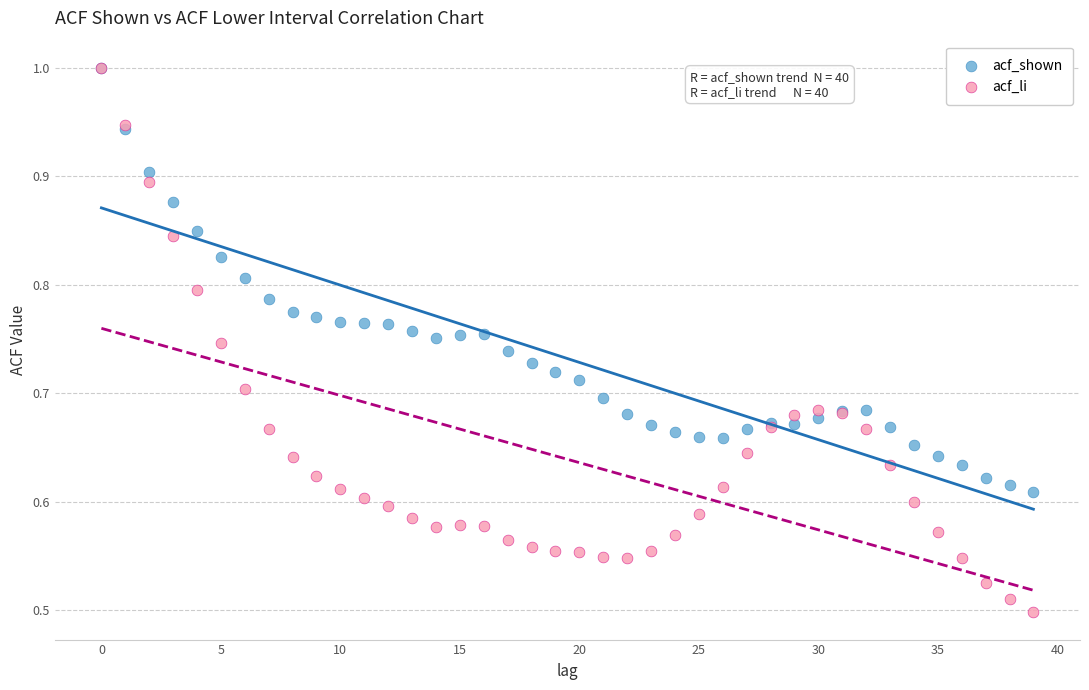

What are all the series names shown in the legend?

acf_shown, acf_li